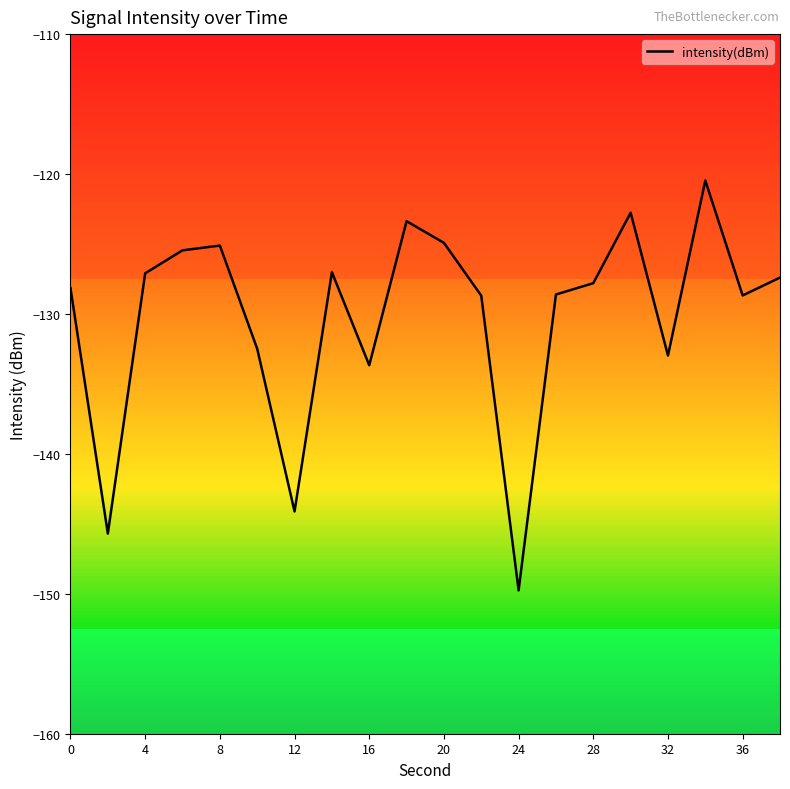

What is the smallest value displayed?

-149.8